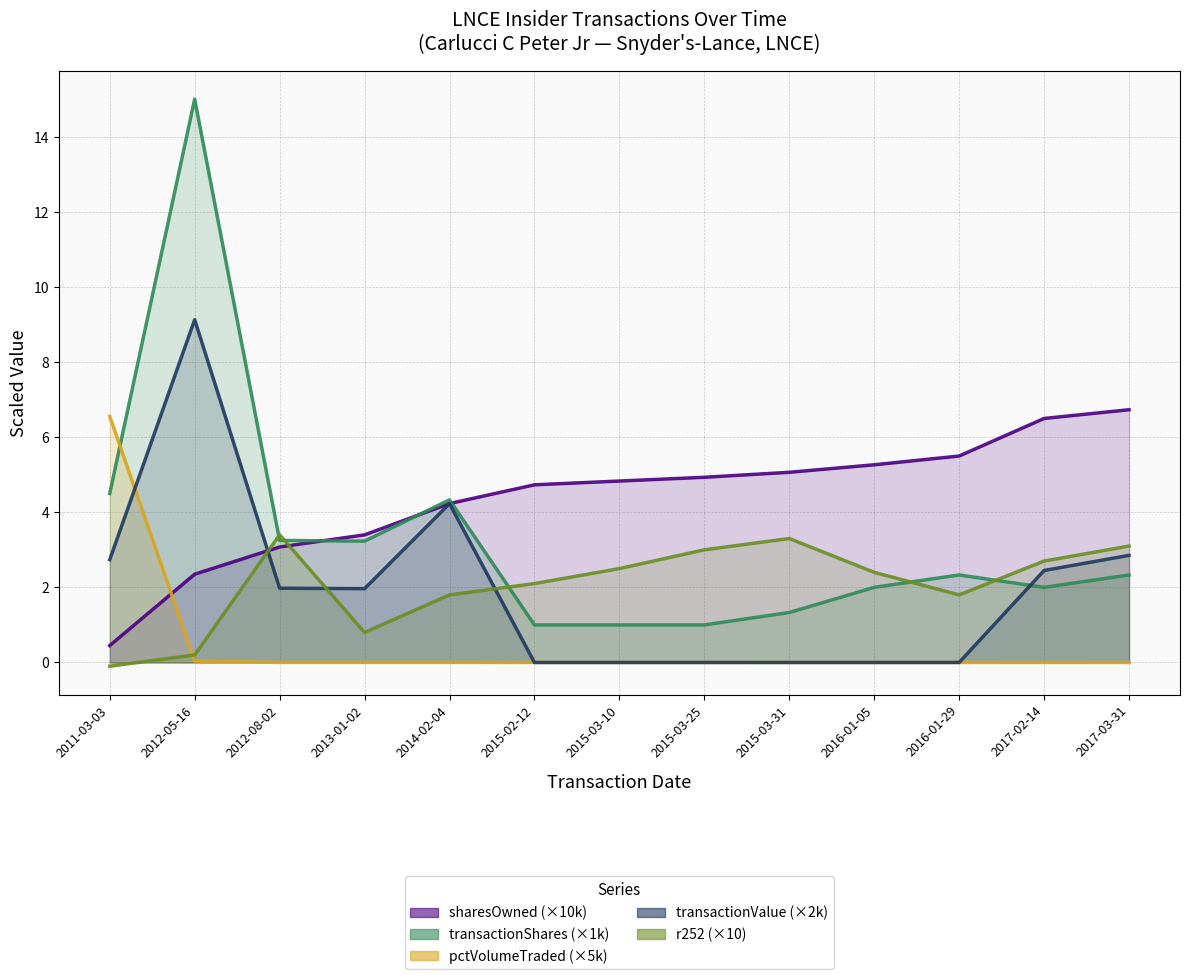

What is the highest value of the transactionValue series?

9.1